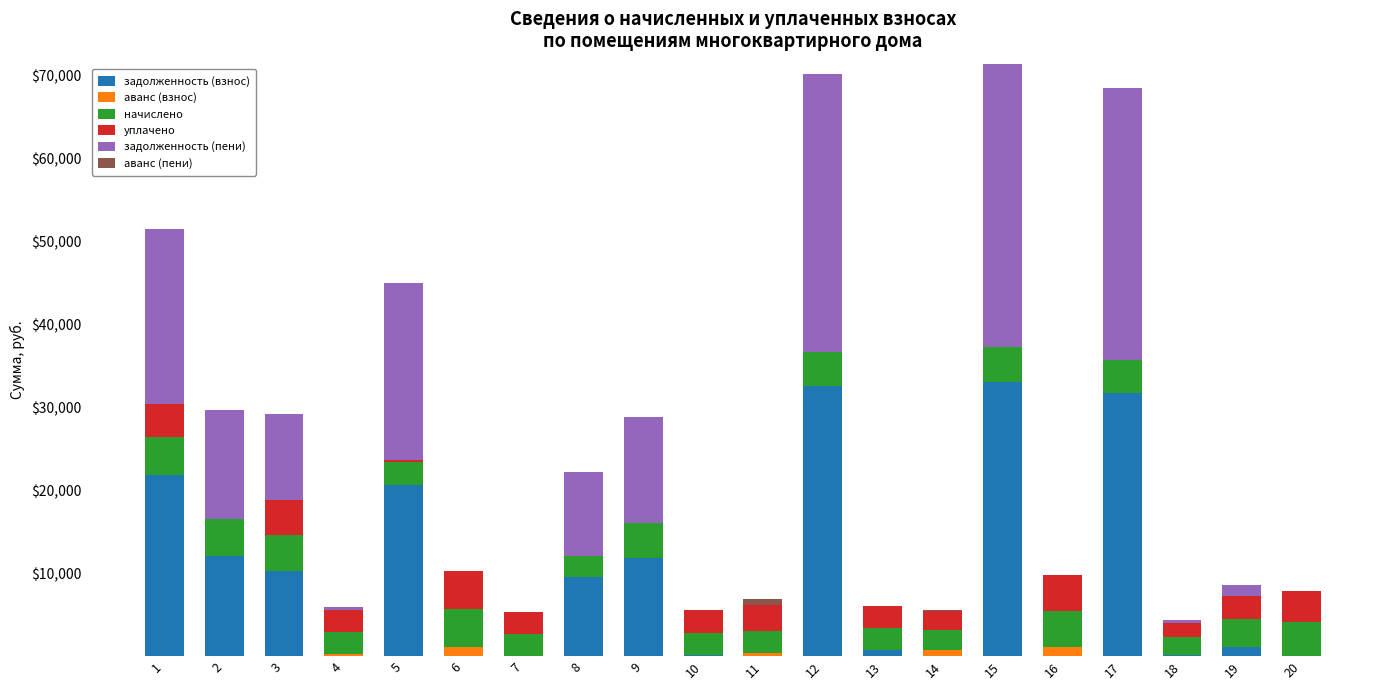

What is the sum of all задолженность (взнос) values?

185381.7